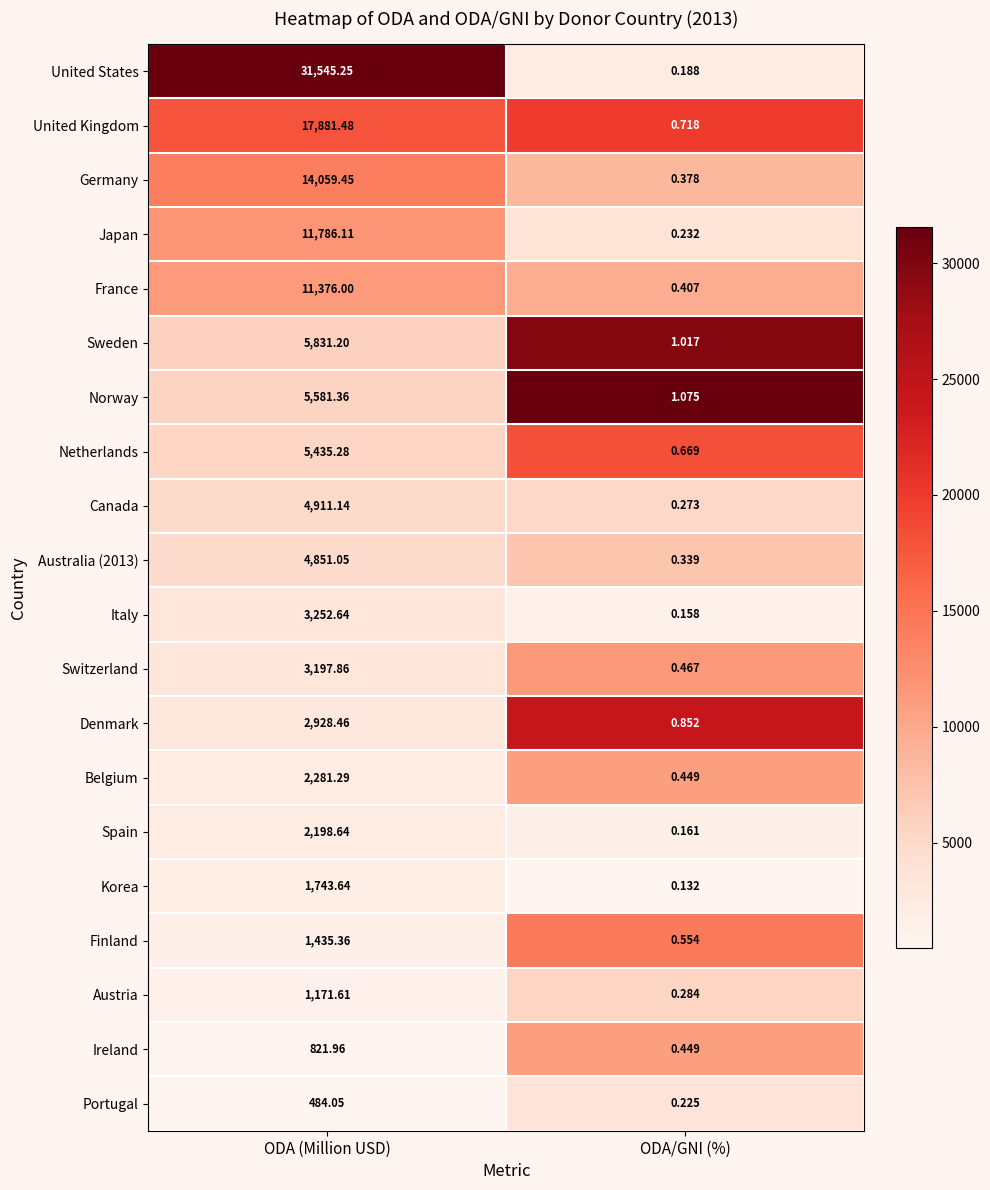

Where is United Kingdom nearest to the value 8941?

ODA/GNI (%)